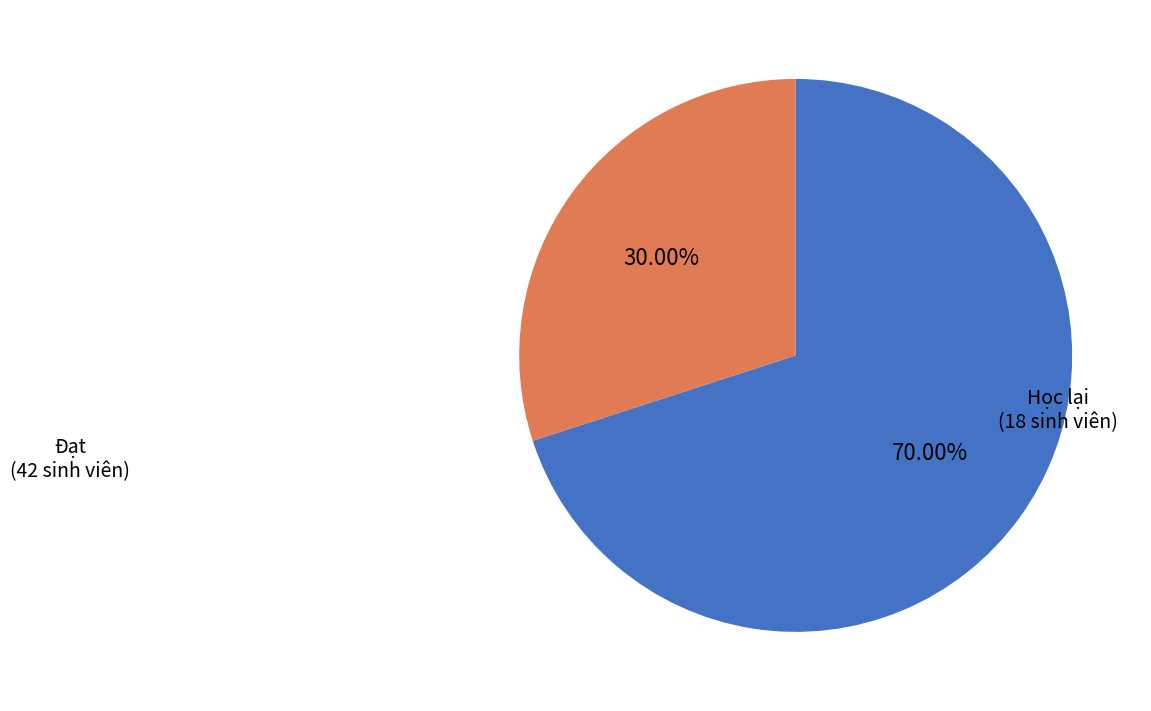

Which slice is the smallest?

Học lại